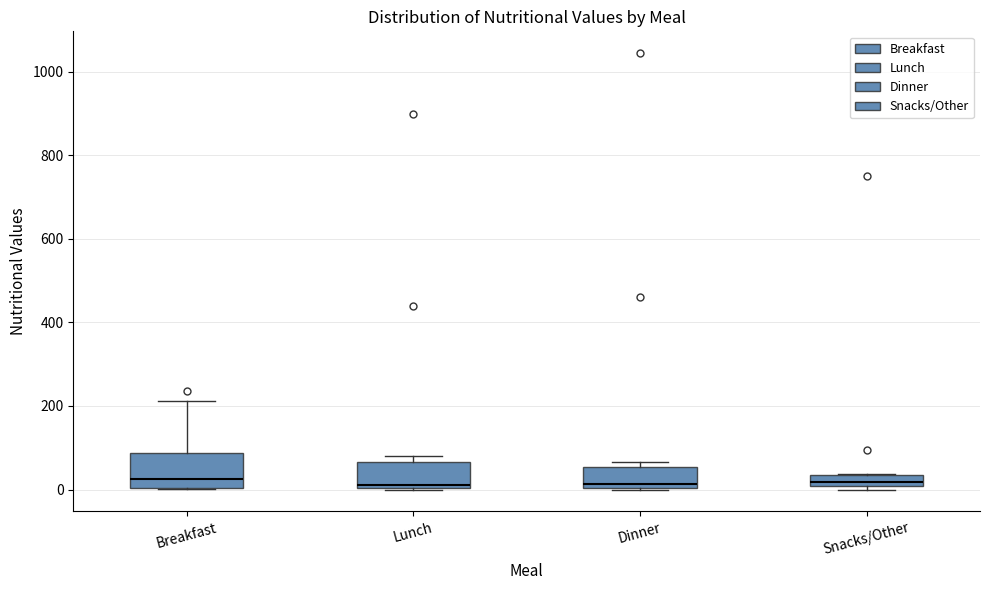

Comparing the boxes themselves (not the whiskers), which one is the tallest?

Breakfast